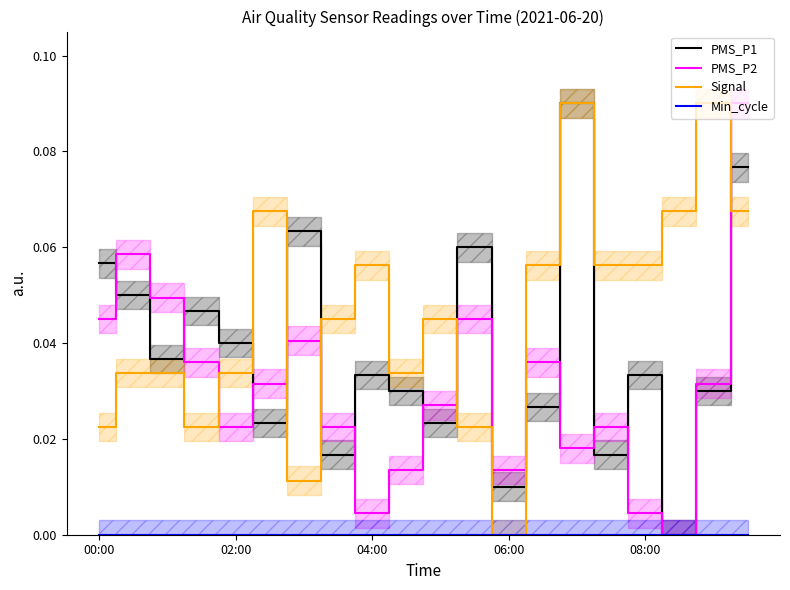

Reading left to right, what are all the values shown in this chart?

PMS_P1: 0.1	0.1	0.0	0.0	0.0	0.0	0.1	0.0	0.0	0.0	0.0	0.1	0.0	0.0	0.1	0.0	0.0	0.0	0.0	0.1
PMS_P2: 0.0	0.1	0.0	0.0	0.0	0.0	0.0	0.0	0.0	0.0	0.0	0.0	0.0	0.0	0.0	0.0	0.0	0.0	0.0	0.1
Signal: 0.0	0.0	0.0	0.0	0.0	0.1	0.0	0.0	0.1	0.0	0.0	0.0	0.0	0.1	0.1	0.1	0.1	0.1	0.1	0.1
Min_cycle: 0.0	0.0	0.0	0.0	0.0	0.0	0.0	0.0	0.0	0.0	0.0	0.0	0.0	0.0	0.0	0.0	0.0	0.0	0.0	0.0